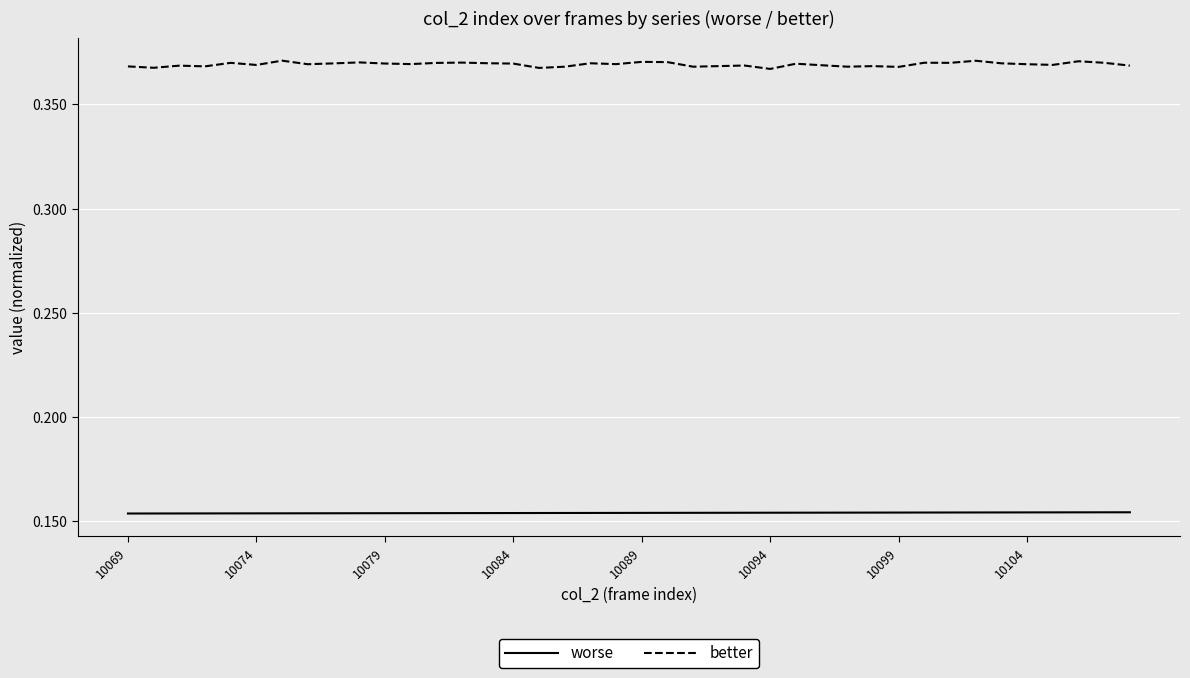

List the series in order of their overall mean, highest first.

better, worse